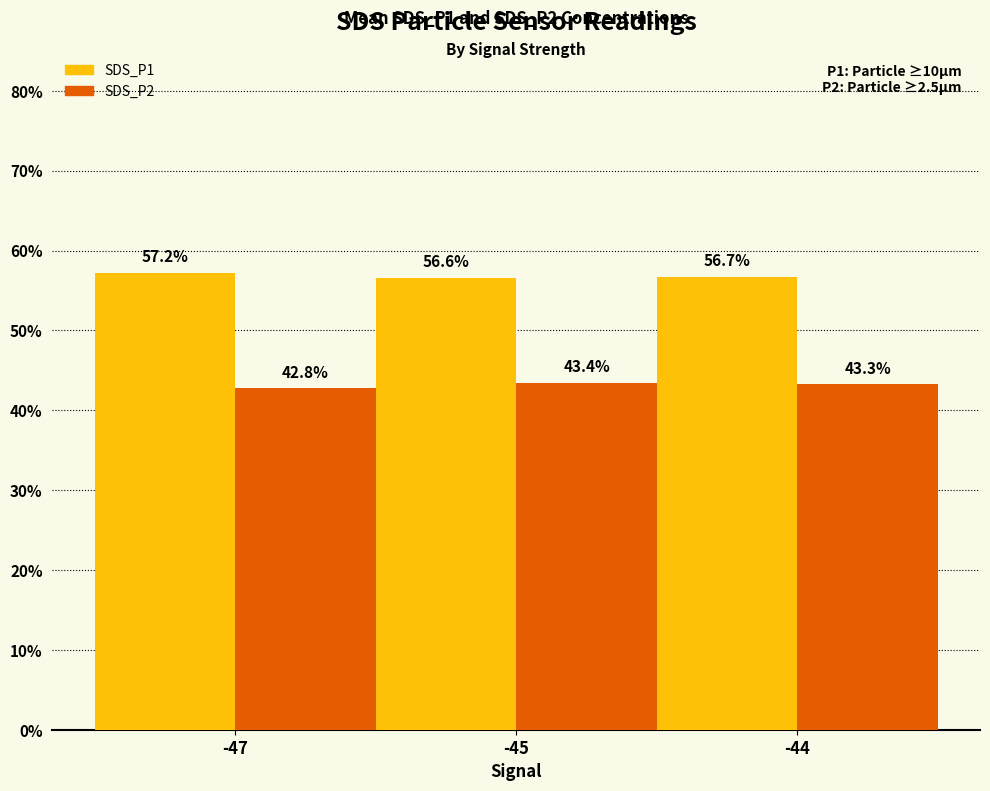

What is the value of the SDS_P2 bar at the 2nd from the left?

43.4